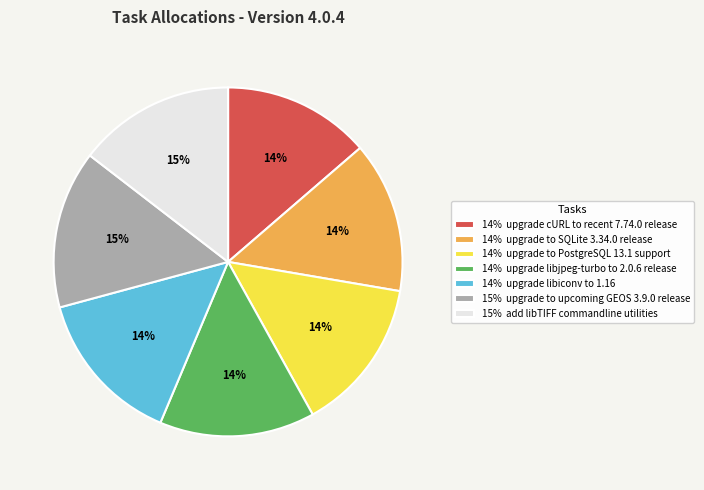

Do 15% upgrade to upcoming GEOS 3.9.0 release and 14% upgrade libiconv to 1.16 together represent more than half of the pie?

No